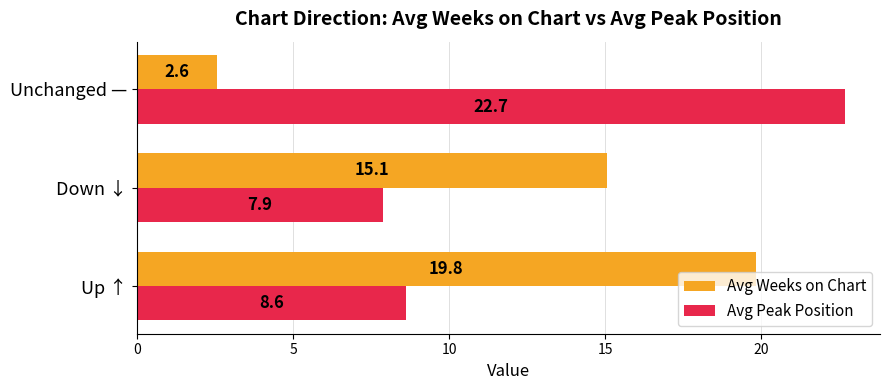

Which series has the widest spread of values?

Avg Weeks on Chart